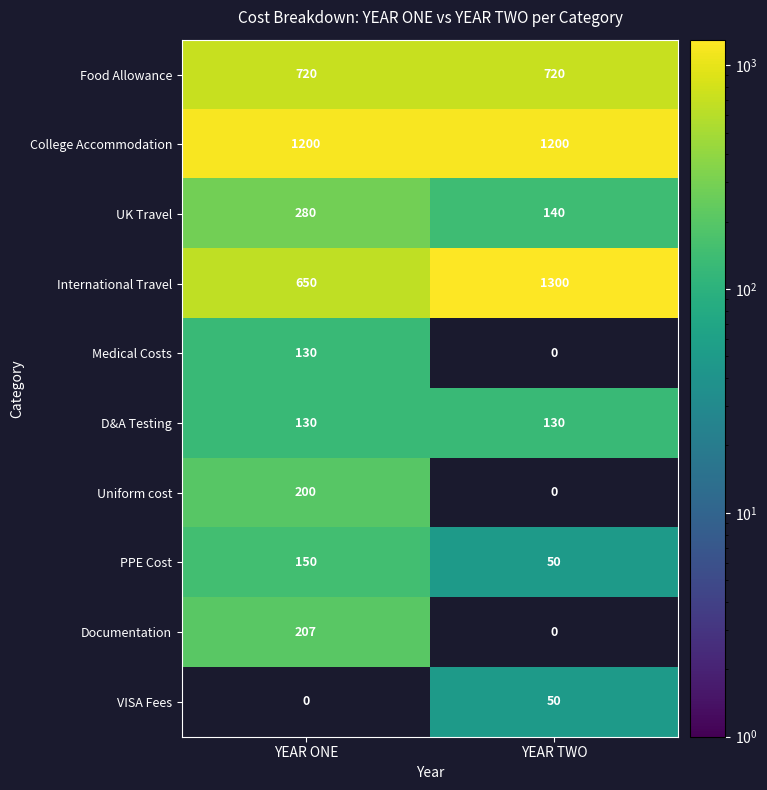

How many series are shown in this chart?

10